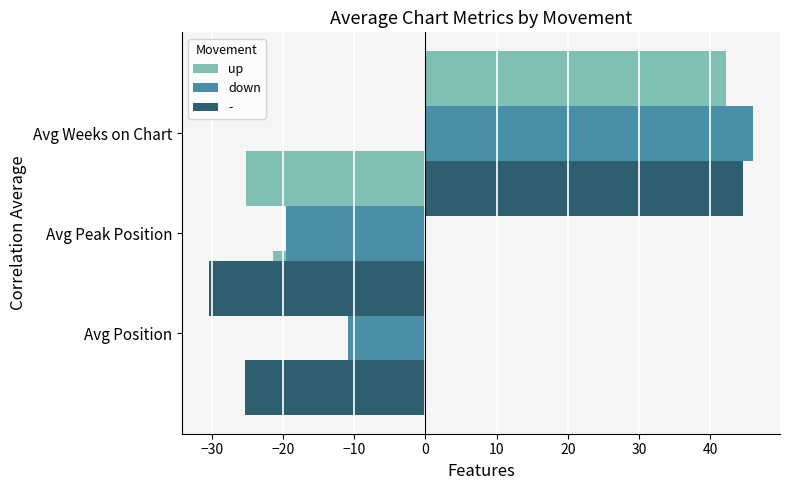

Reading left to right, what are all the values shown in this chart?

up: -21.4	-25.2	42.2
down: -10.8	-19.6	46.0